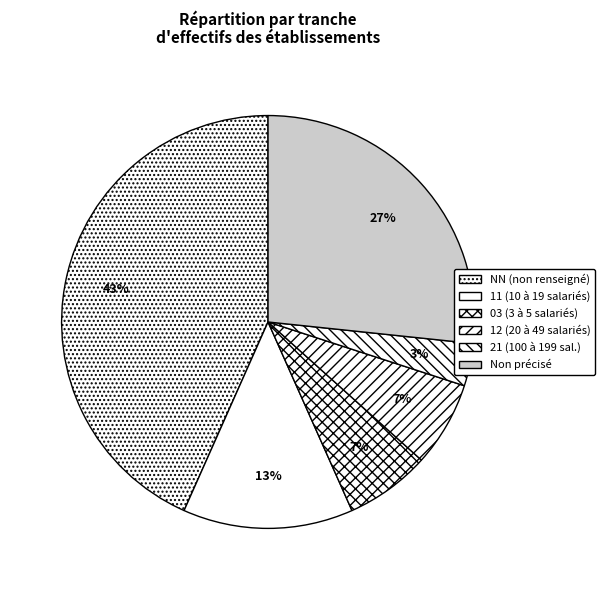

Count the number of slices in the pie.

6